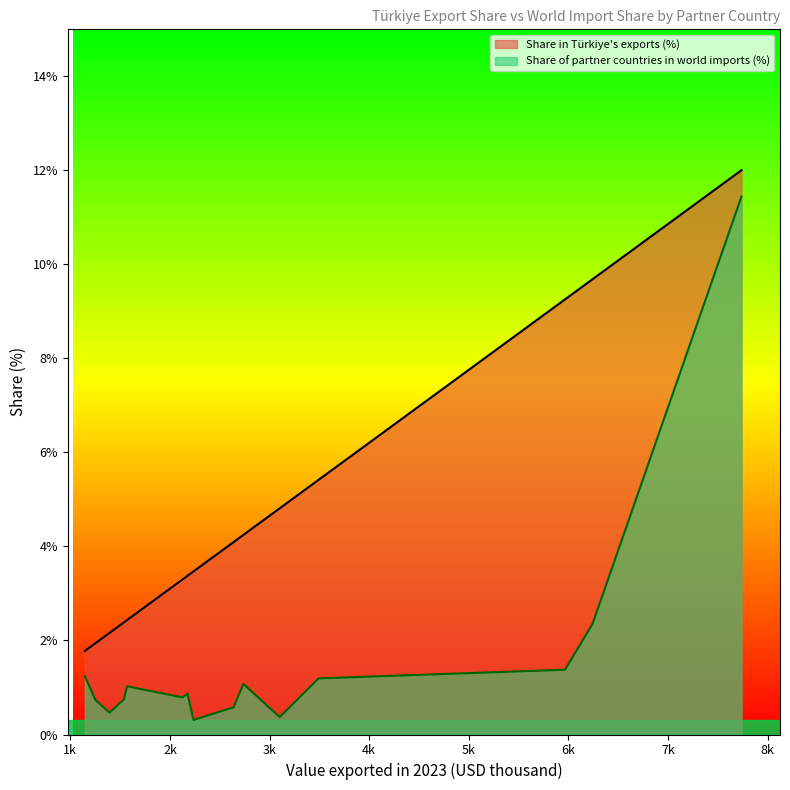

List the labels in order of Share in Türkiye's exports (%) value, smallest first.

Canada, Greece, North Macedonia, Ukraine, Czech Republic, Bulgaria, Spain, Israel, Belarus, Romania, Serbia, Poland, United Kingdom, Italy, United States